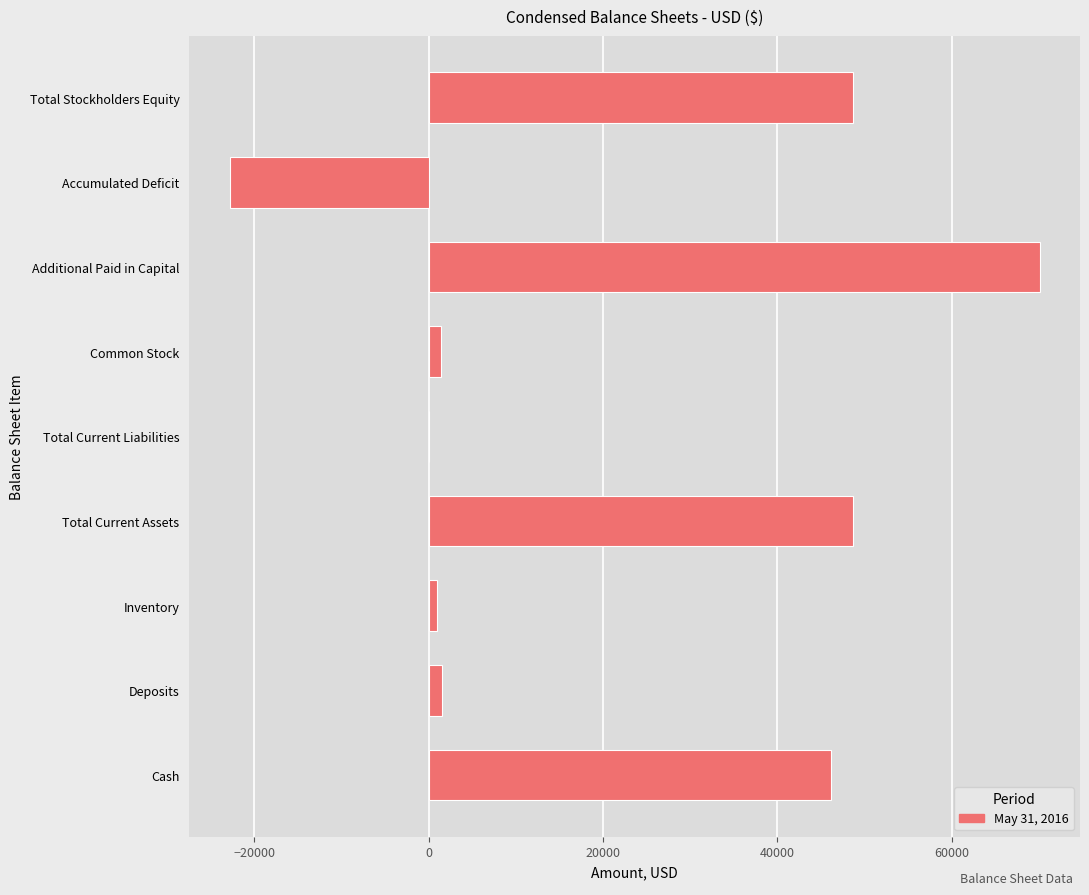

What is the sum of all values?

194584